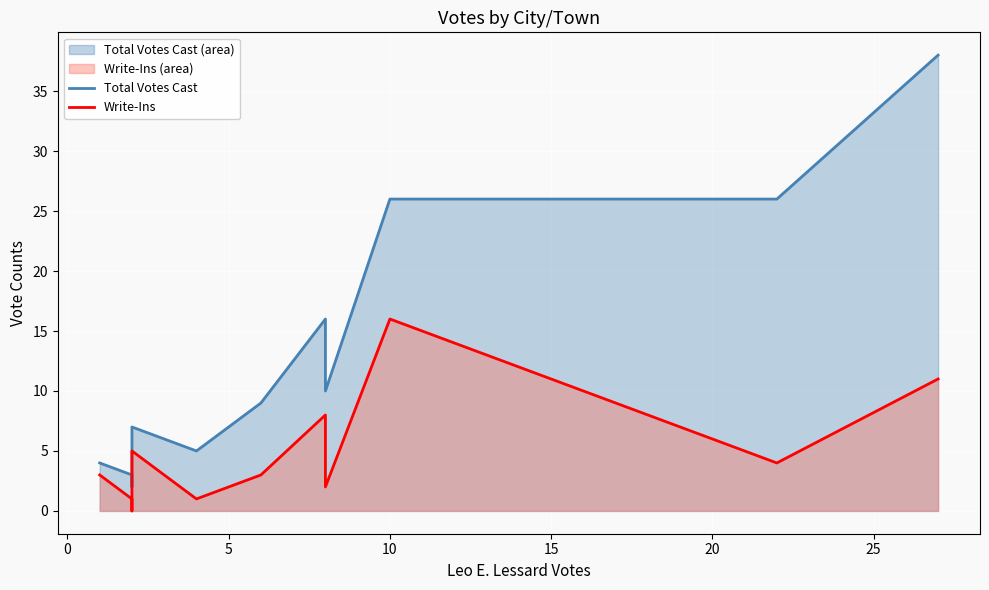

What is the difference between the second highest and second lowest values in the Total Votes Cast series?

23